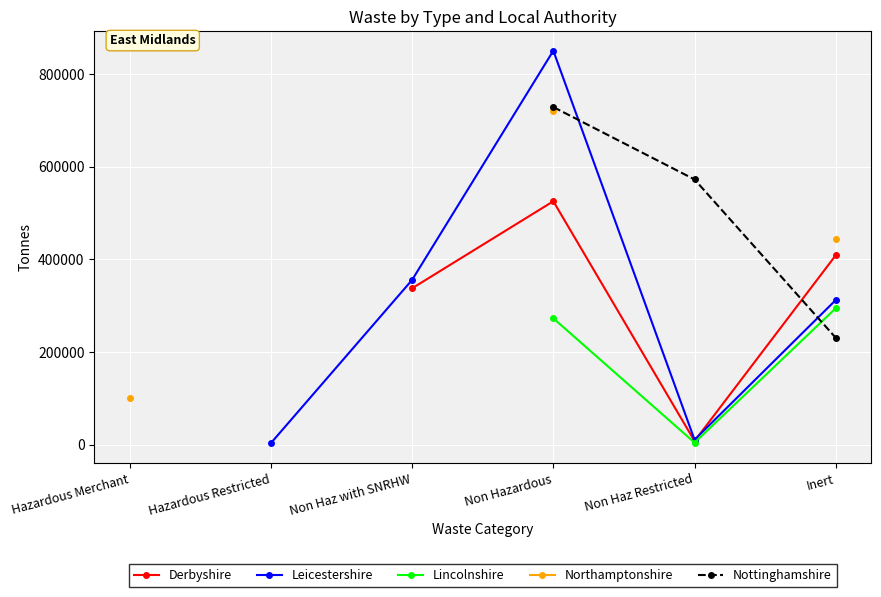

What is the difference between the highest and lowest values at Inert?

212371.9